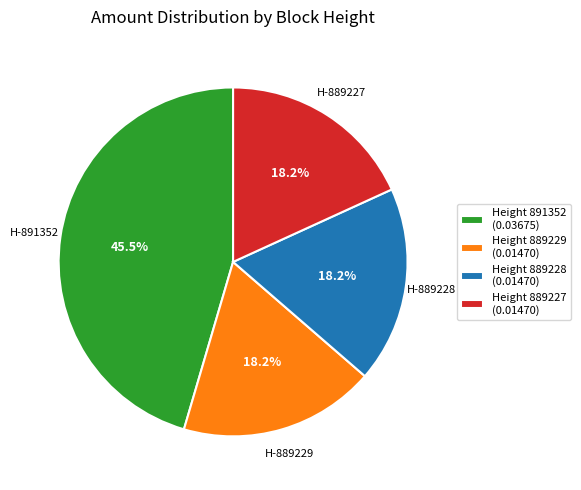

Does any single category account for the majority?

No